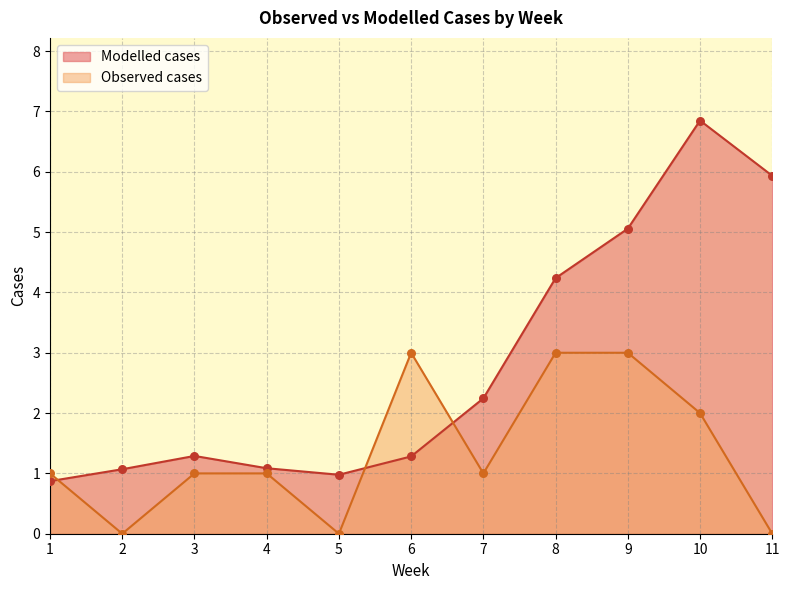

Which series has the largest Y range (max minus min)?

Modelled cases